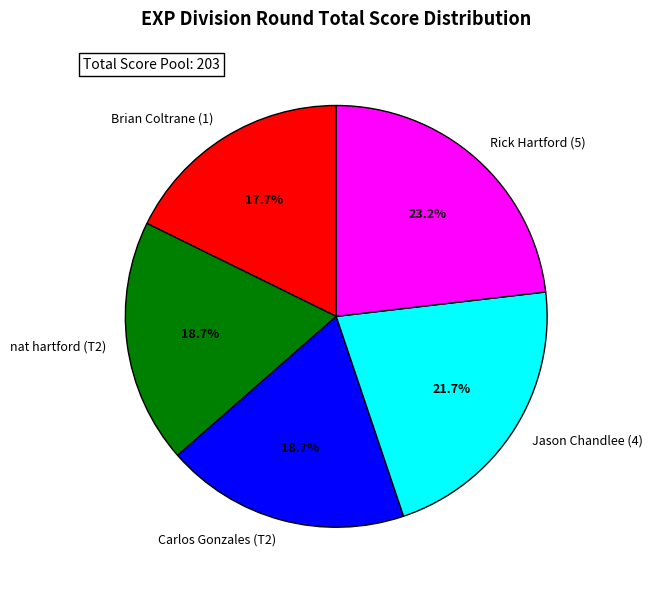

Between Brian Coltrane (1) and Carlos Gonzales (T2), which is larger?

Carlos Gonzales (T2)